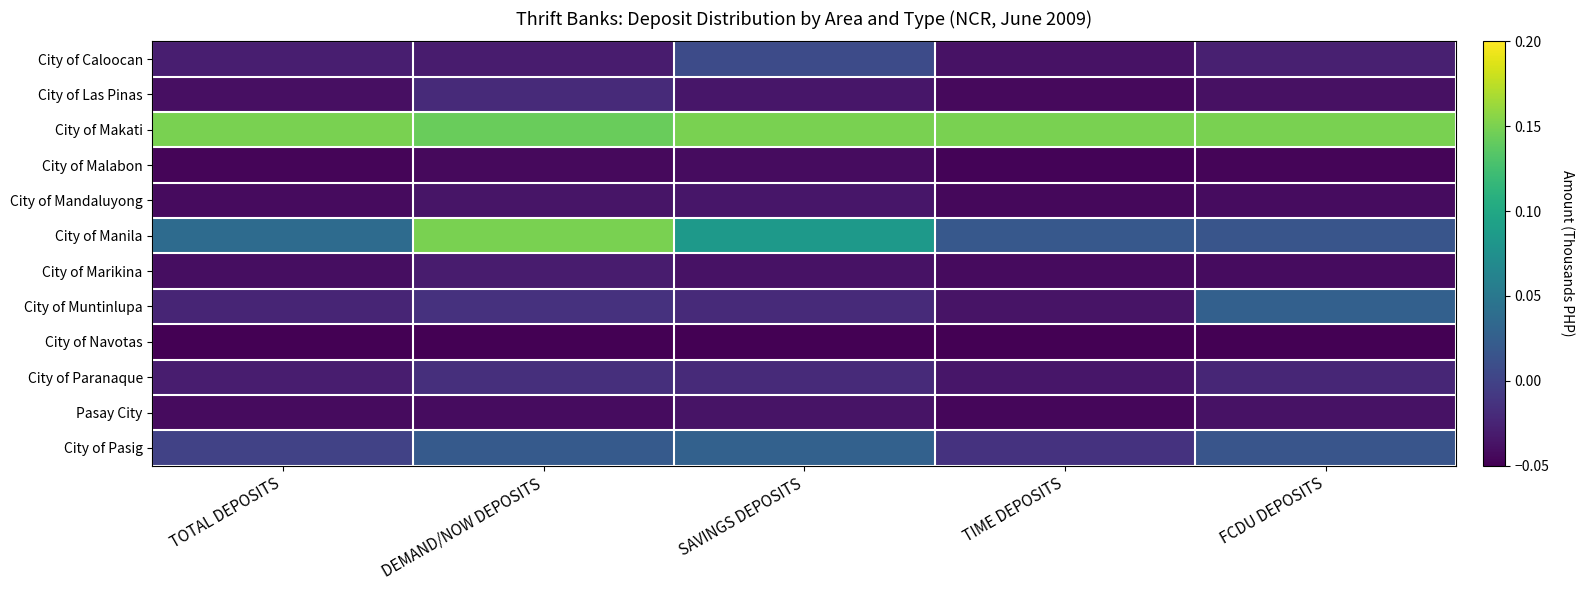

Reading left to right, list all the values displayed in this chart.

City of Caloocan: TOTAL DEPOSITS=-0.0	DEMAND/NOW DEPOSITS=-0.0	SAVINGS DEPOSITS=0.0	TIME DEPOSITS=-0.0	FCDU DEPOSITS=-0.0
City of Las Pinas: TOTAL DEPOSITS=-0.0	DEMAND/NOW DEPOSITS=-0.0	SAVINGS DEPOSITS=-0.0	TIME DEPOSITS=-0.0	FCDU DEPOSITS=-0.0
City of Makati: TOTAL DEPOSITS=0.2	DEMAND/NOW DEPOSITS=0.1	SAVINGS DEPOSITS=0.2	TIME DEPOSITS=0.2	FCDU DEPOSITS=0.2
City of Malabon: TOTAL DEPOSITS=-0.0	DEMAND/NOW DEPOSITS=-0.0	SAVINGS DEPOSITS=-0.0	TIME DEPOSITS=-0.0	FCDU DEPOSITS=-0.0
City of Mandaluyong: TOTAL DEPOSITS=-0.0	DEMAND/NOW DEPOSITS=-0.0	SAVINGS DEPOSITS=-0.0	TIME DEPOSITS=-0.0	FCDU DEPOSITS=-0.0
City of Manila: TOTAL DEPOSITS=0.0	DEMAND/NOW DEPOSITS=0.2	SAVINGS DEPOSITS=0.1	TIME DEPOSITS=0.0	FCDU DEPOSITS=0.0
City of Marikina: TOTAL DEPOSITS=-0.0	DEMAND/NOW DEPOSITS=-0.0	SAVINGS DEPOSITS=-0.0	TIME DEPOSITS=-0.0	FCDU DEPOSITS=-0.0
City of Muntinlupa: TOTAL DEPOSITS=-0.0	DEMAND/NOW DEPOSITS=-0.0	SAVINGS DEPOSITS=-0.0	TIME DEPOSITS=-0.0	FCDU DEPOSITS=0.0
City of Navotas: TOTAL DEPOSITS=-0.1	DEMAND/NOW DEPOSITS=-0.1	SAVINGS DEPOSITS=-0.1	TIME DEPOSITS=-0.1	FCDU DEPOSITS=-0.1
City of Paranaque: TOTAL DEPOSITS=-0.0	DEMAND/NOW DEPOSITS=-0.0	SAVINGS DEPOSITS=-0.0	TIME DEPOSITS=-0.0	FCDU DEPOSITS=-0.0
Pasay City: TOTAL DEPOSITS=-0.0	DEMAND/NOW DEPOSITS=-0.0	SAVINGS DEPOSITS=-0.0	TIME DEPOSITS=-0.0	FCDU DEPOSITS=-0.0
City of Pasig: TOTAL DEPOSITS=-0.0	DEMAND/NOW DEPOSITS=0.0	SAVINGS DEPOSITS=0.0	TIME DEPOSITS=-0.0	FCDU DEPOSITS=0.0